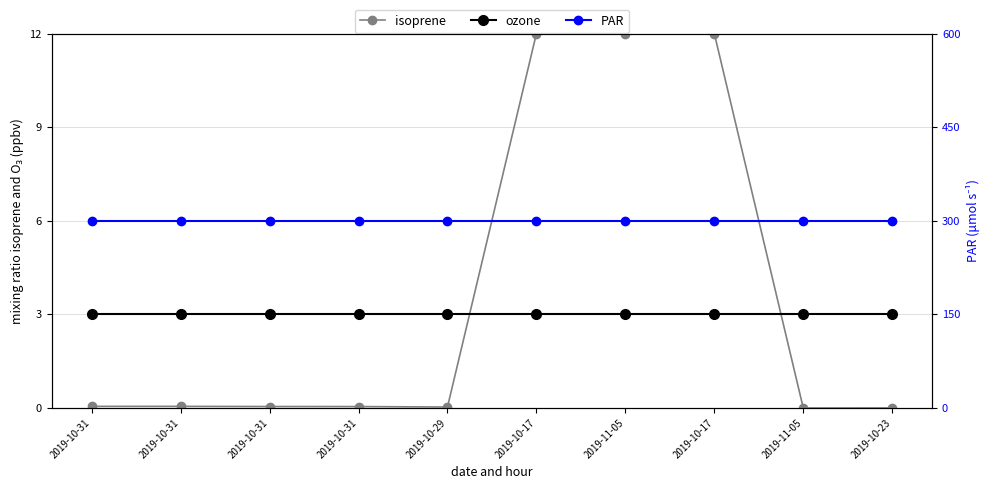

Is this an area chart (filled region under the line)?

No